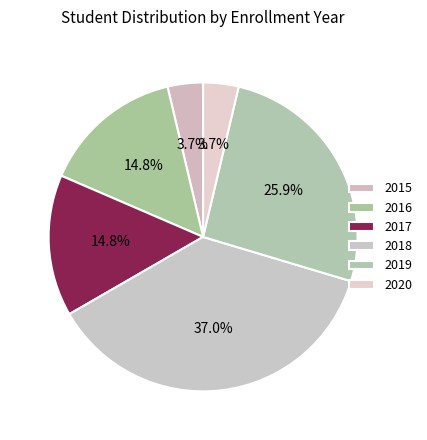

Is it true that 2015 is 4% of the pie?

True